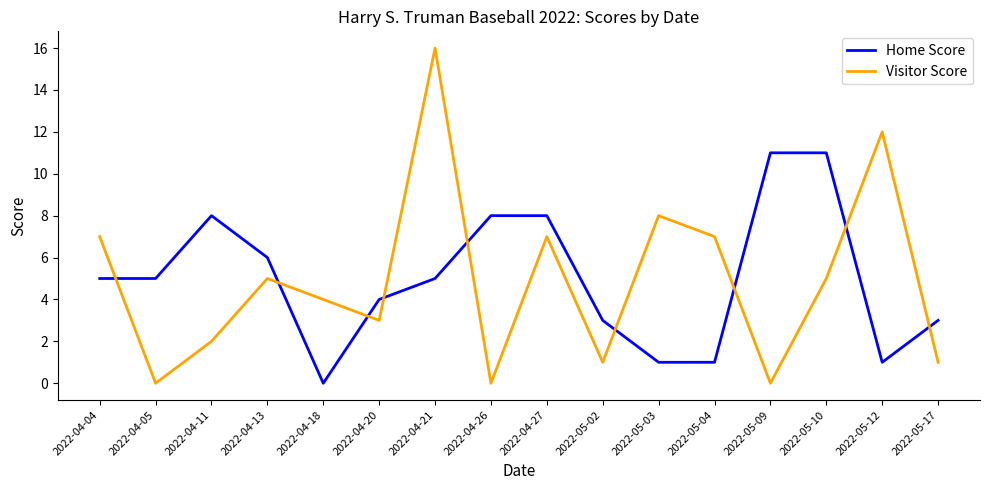

Is the value of Visitor Score at 2022-04-05 greater than the value of Home Score at 2022-04-04?

No